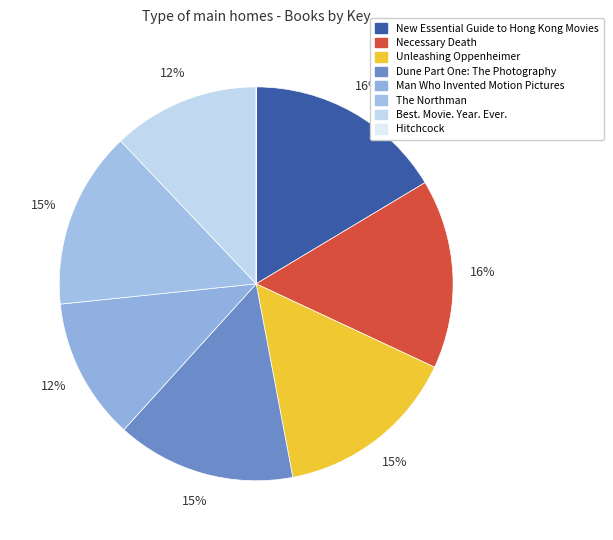

Which category has the smallest portion of the pie?

Hitchcock